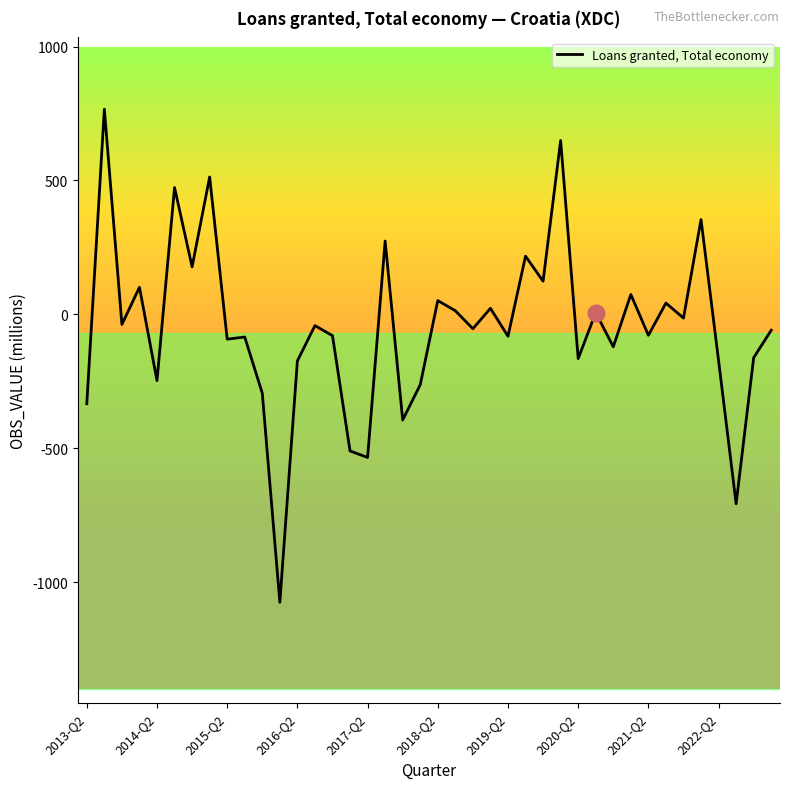

What is the minimum value shown in the chart?

-1075.8